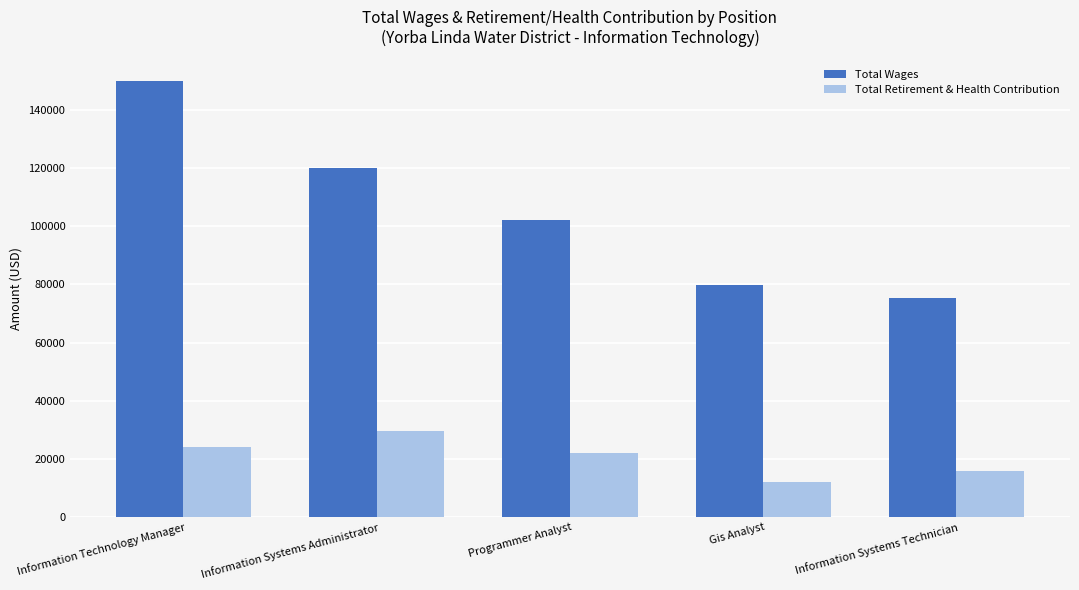

How many distinct data groups are displayed?

2